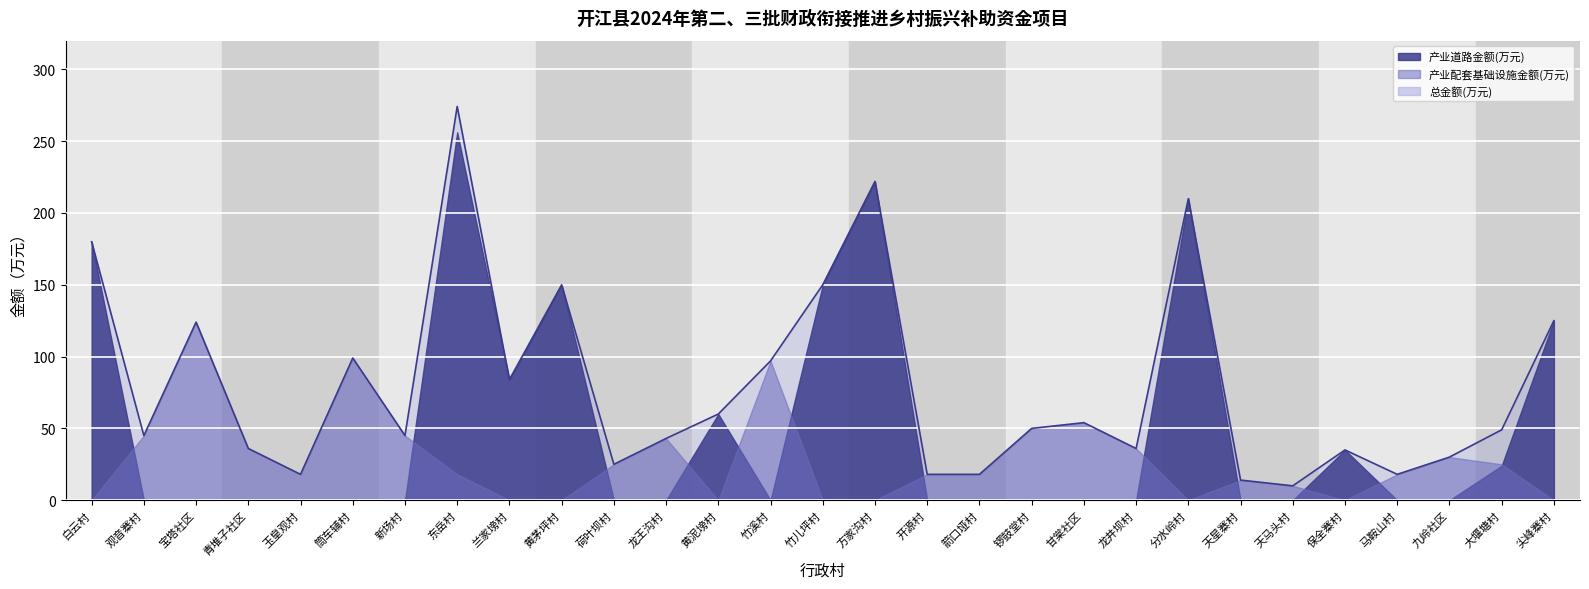

What are all the series names shown in the legend?

产业道路金额(万元), 产业配套基础设施金额(万元), 总金额(万元)